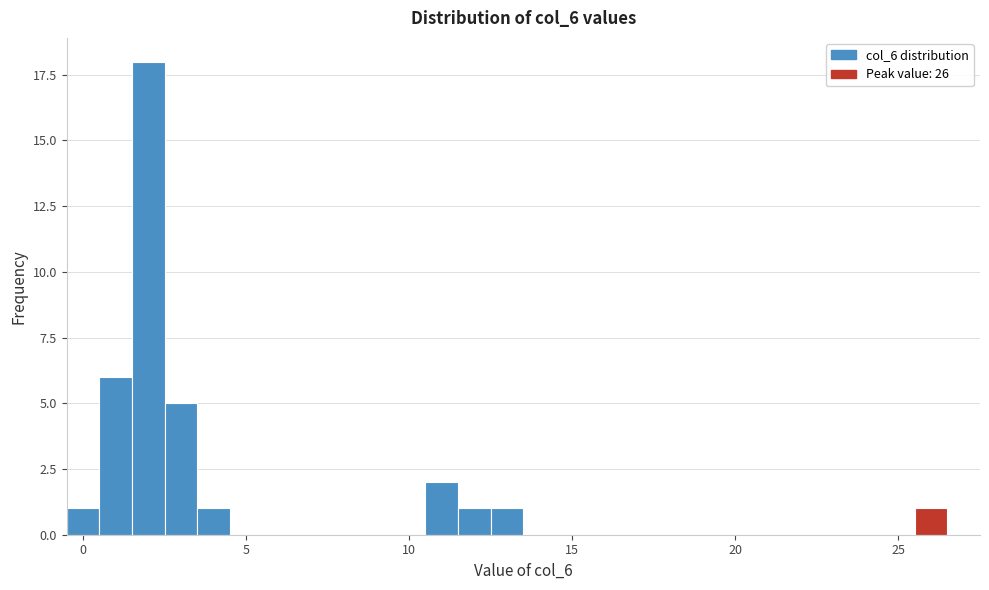

Read against the x-axis, roughly where is the centre of the tallest bar?

2.0